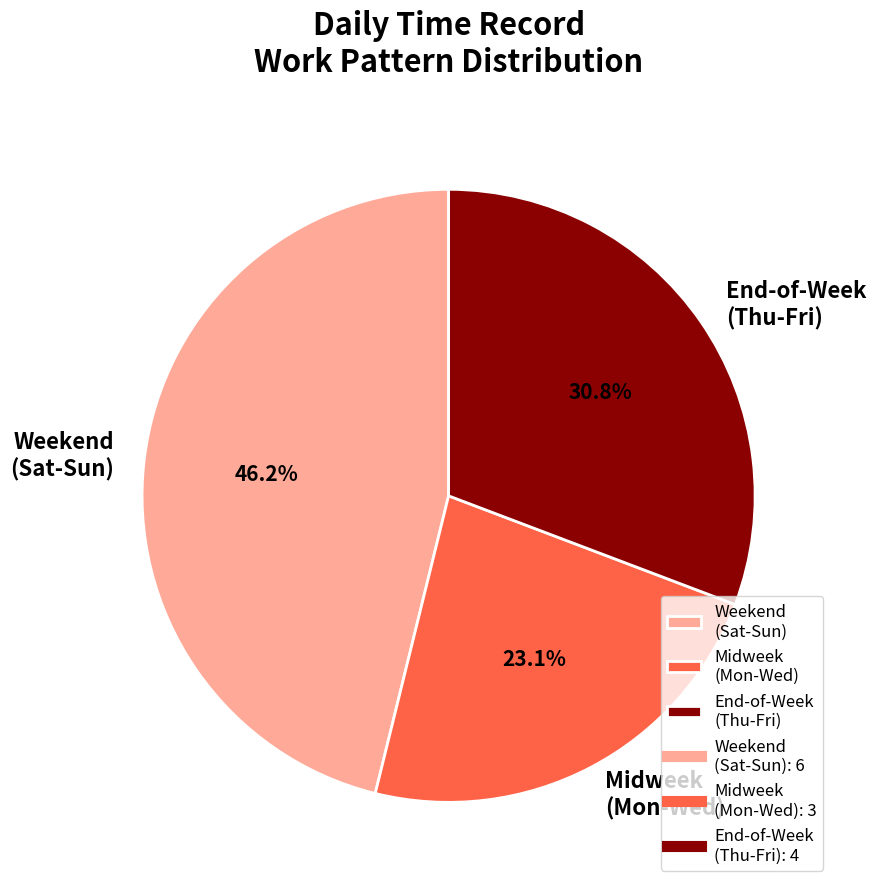

Combined, do End-of-Week (Thu-Fri) and Midweek (Mon-Wed) account for over 50%?

Yes